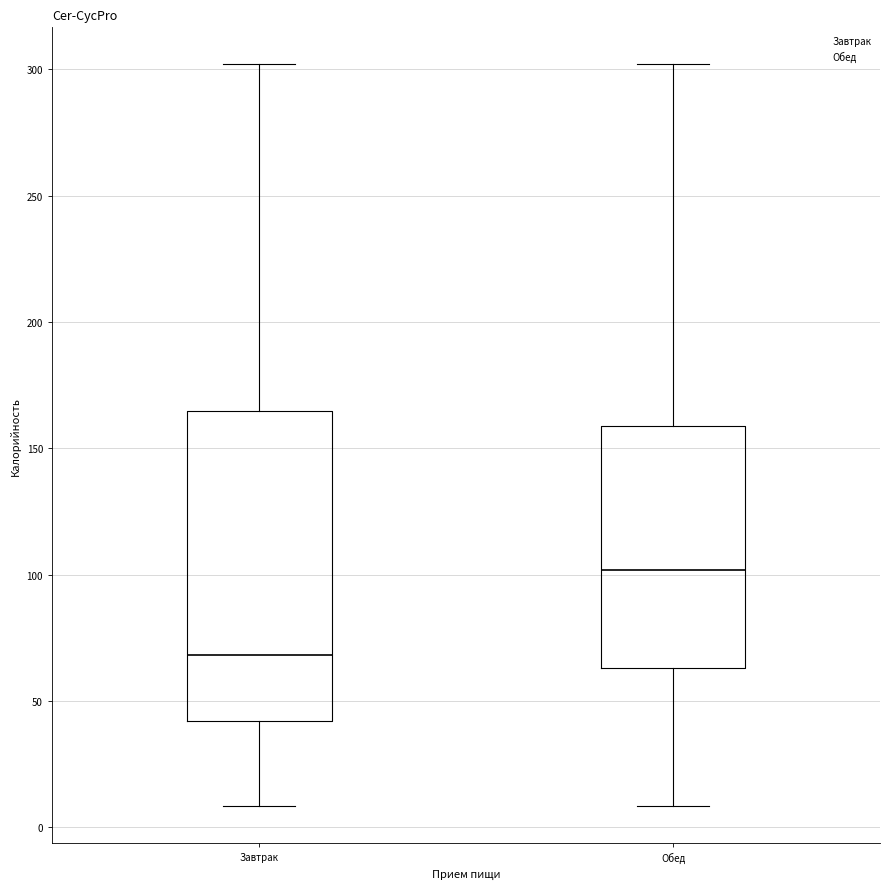

Reading left to right, read every box against the y-axis: the position of its median line, the range the box covers, and the ends of its whiskers. The values are not printed on the chart, so give them approximately, as read against the axis.

Завтрак: median 70, box 40 to 165, whiskers 10 to 300
Обед: median 100, box 65 to 160, whiskers 10 to 300